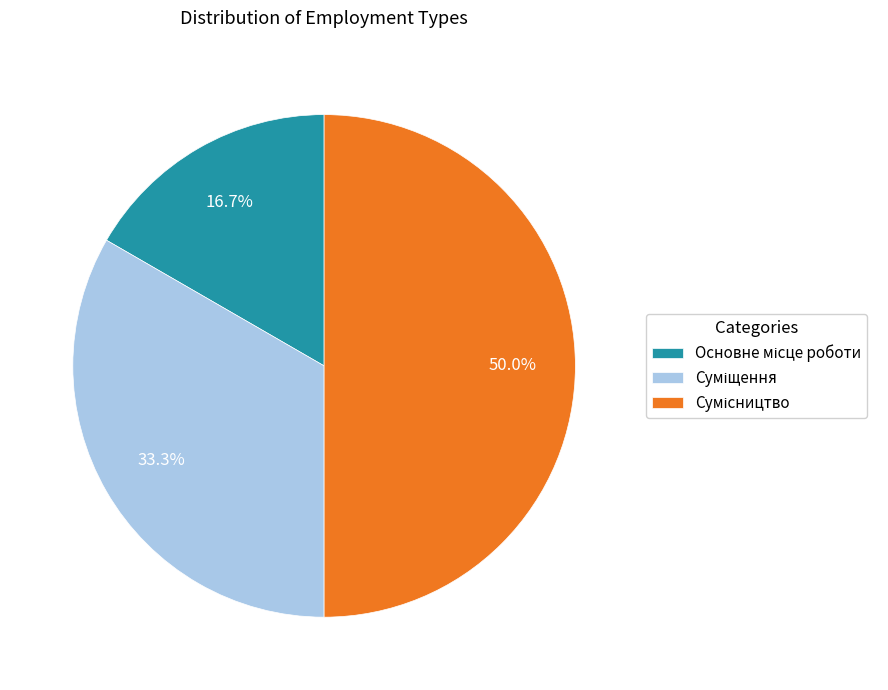

True or false: Основне місце роботи accounts for 17% of the total.

True